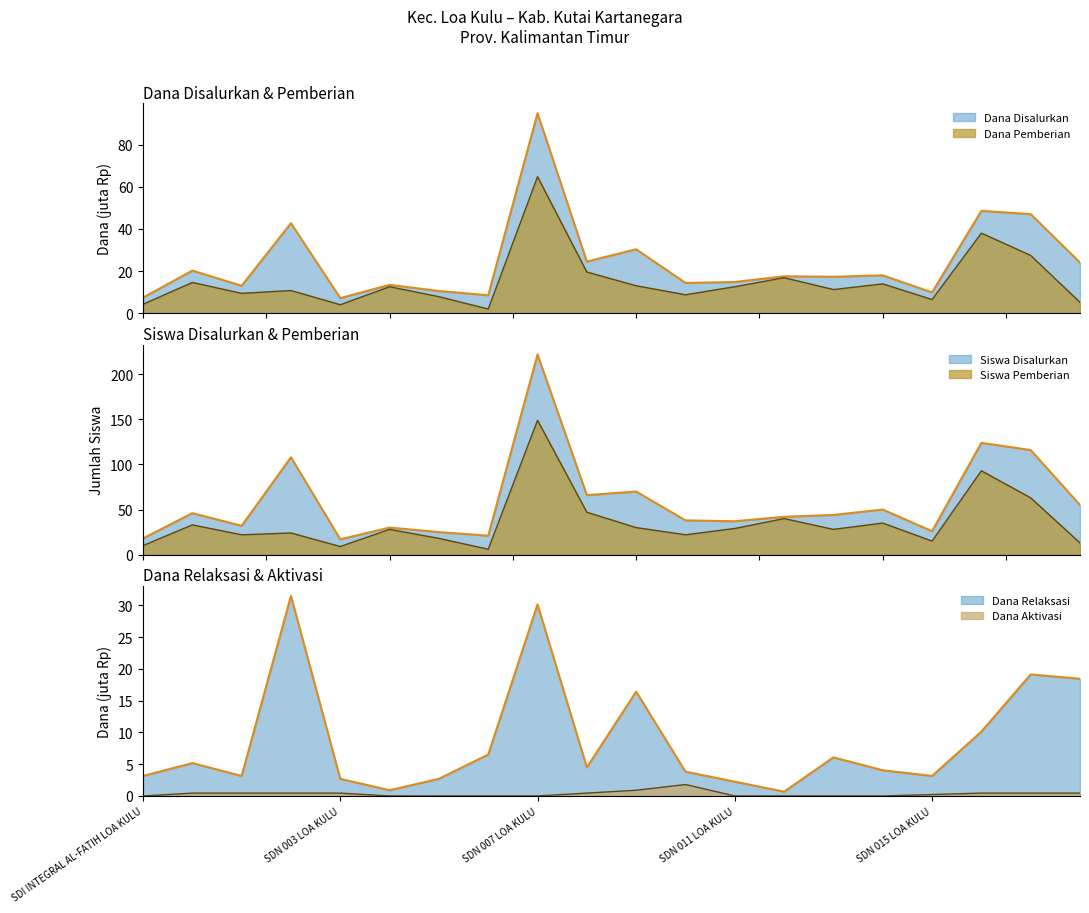

Does the chart display data point markers on the line(s)?

No